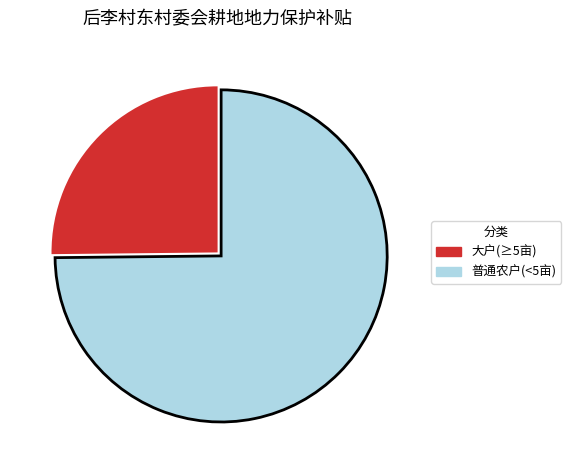

Which has a higher value, 普通农户(<5亩) or 大户(≥5亩)?

普通农户(<5亩)